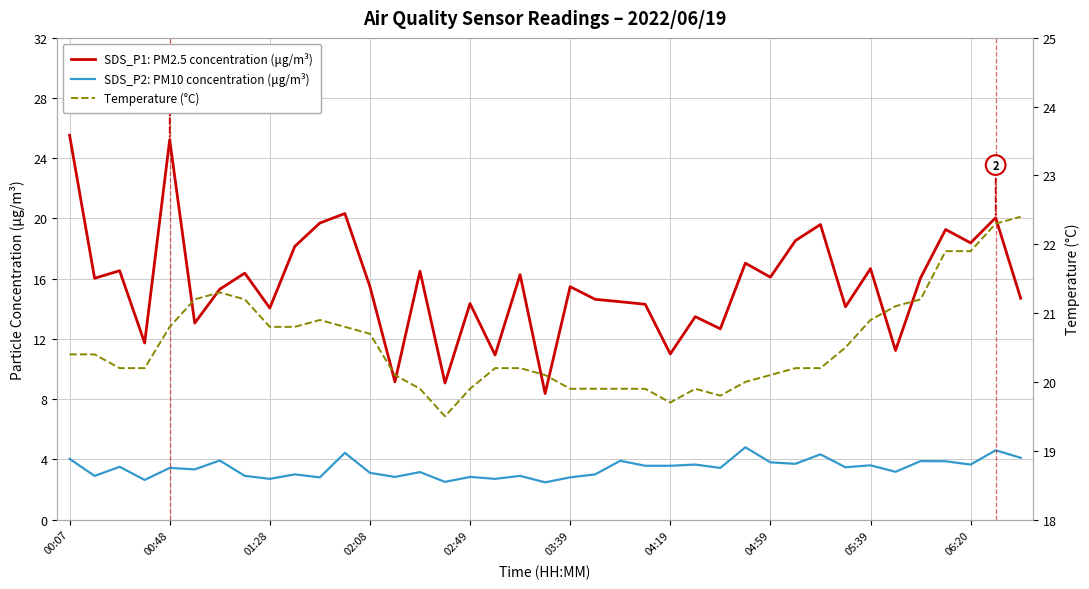

Rank the series by their average value, from highest to lowest.

Temperature (°C), SDS_P1: PM2.5 concentration (μg/m³), SDS_P2: PM10 concentration (μg/m³)